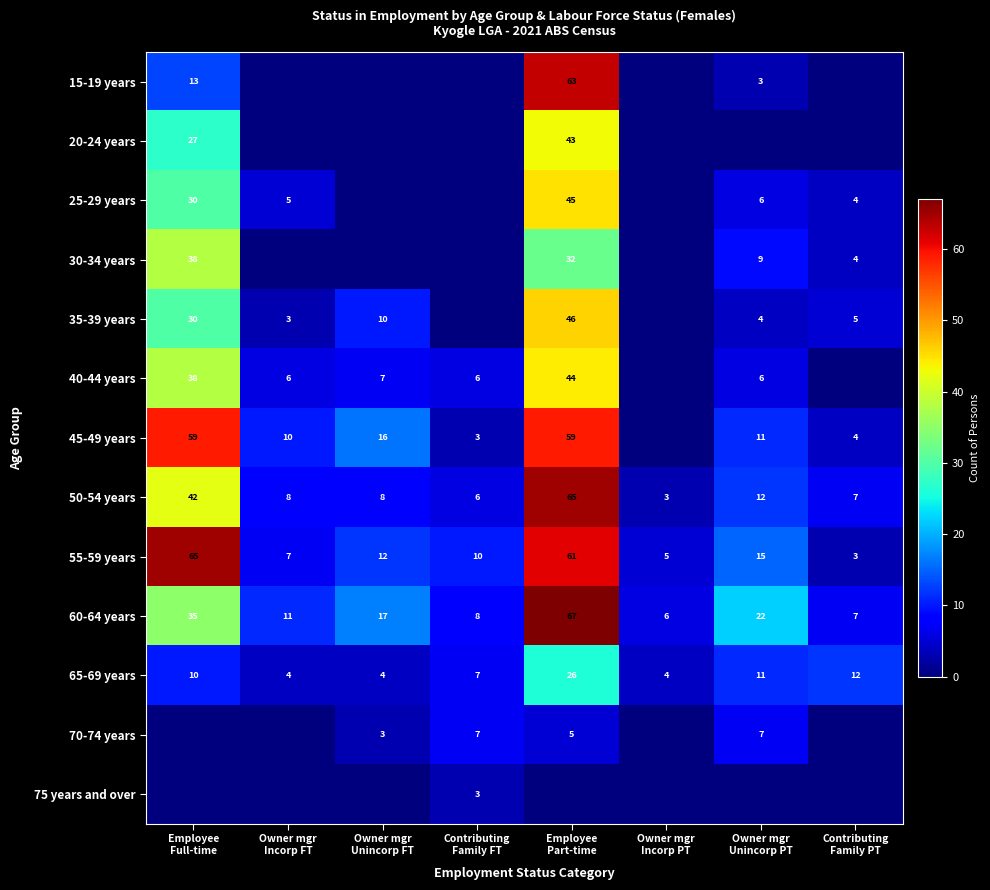

What is the difference between the maximum and minimum values in the 75 years and over series?

3